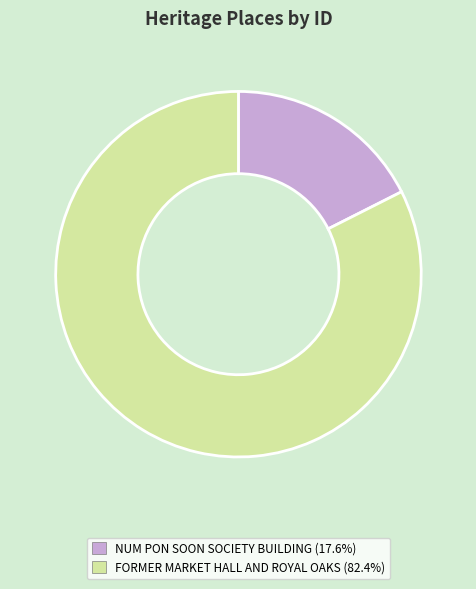

Combined, do NUM PON SOON SOCIETY BUILDING and FORMER MARKET HALL AND ROYAL OAKS account for over 50%?

Yes